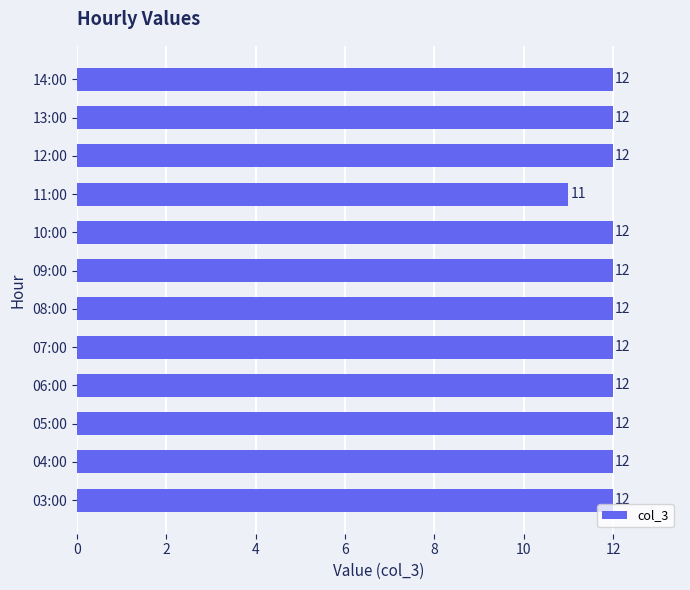

Where is the data nearest to the value 11?

11:00